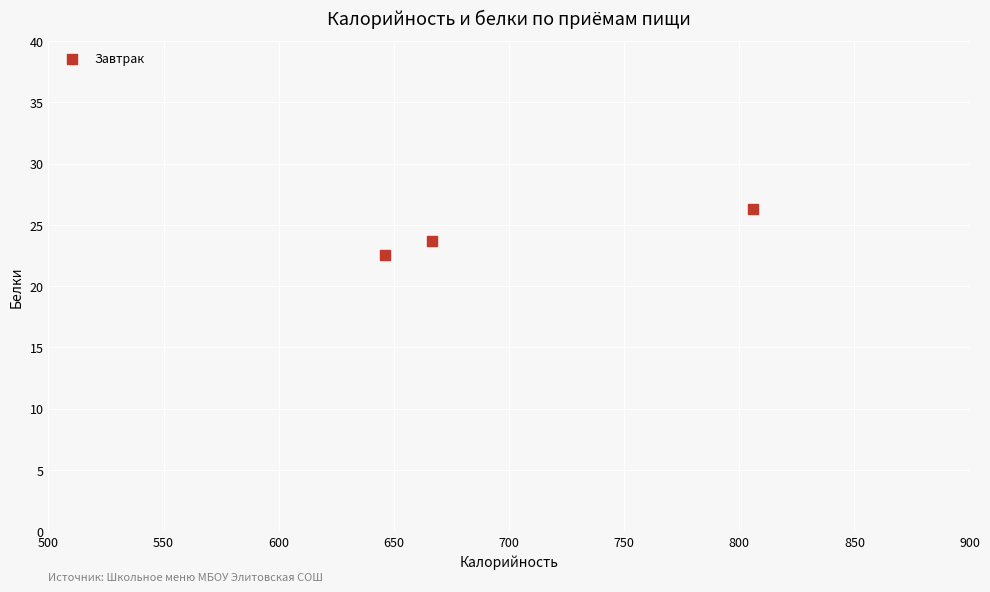

What is the average Y value?

24.2